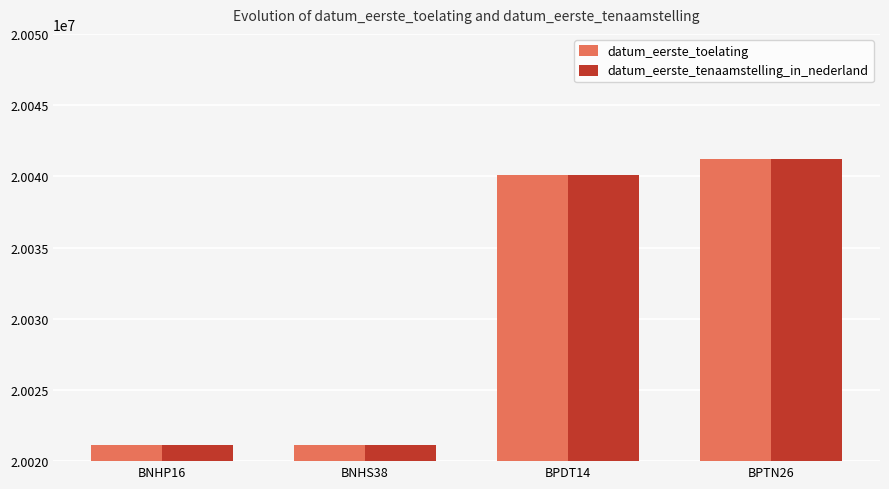

At which category does the chart reach its peak across all series?

BPTN26